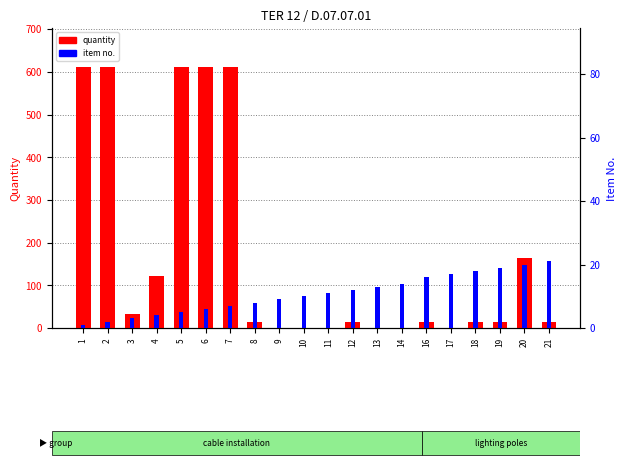

How many distinct data groups are displayed?

2